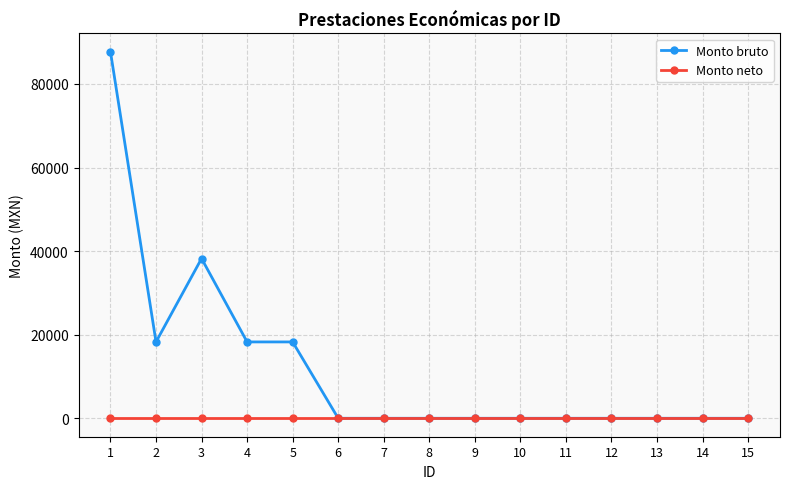

Reading left to right, what are all the values shown in this chart?

Monto bruto: 87681.0	18287.0	38236.0	18287.0	18287.0	26.6	26.6	26.6	26.6	26.6	26.6	26.6	26.6	26.6	26.6
Monto neto: 0.0	0.0	0.0	0.0	0.0	0.0	0.0	0.0	0.0	0.0	0.0	0.0	0.0	0.0	0.0